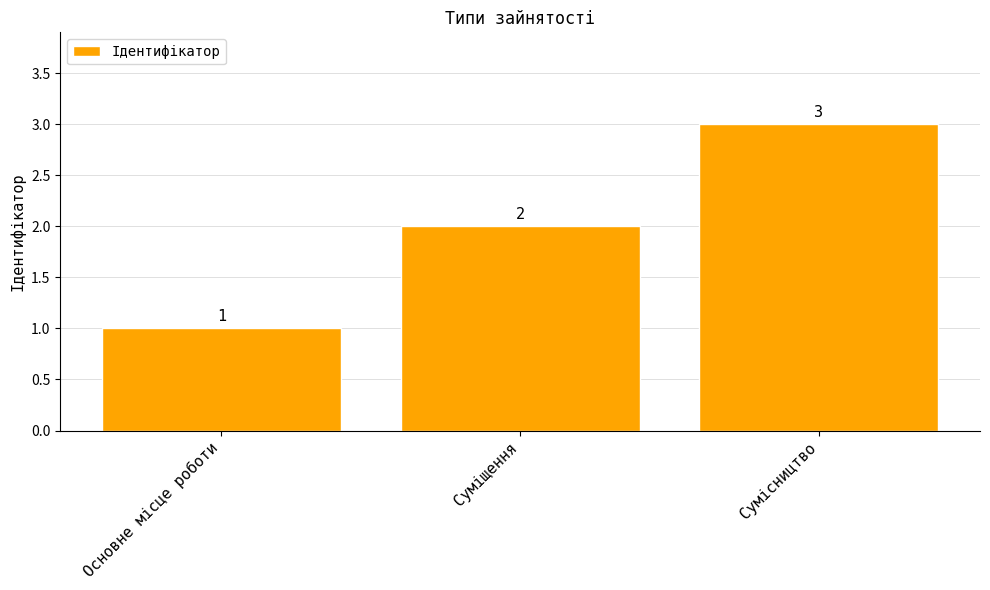

What value does the data have at Основне місце роботи?

1